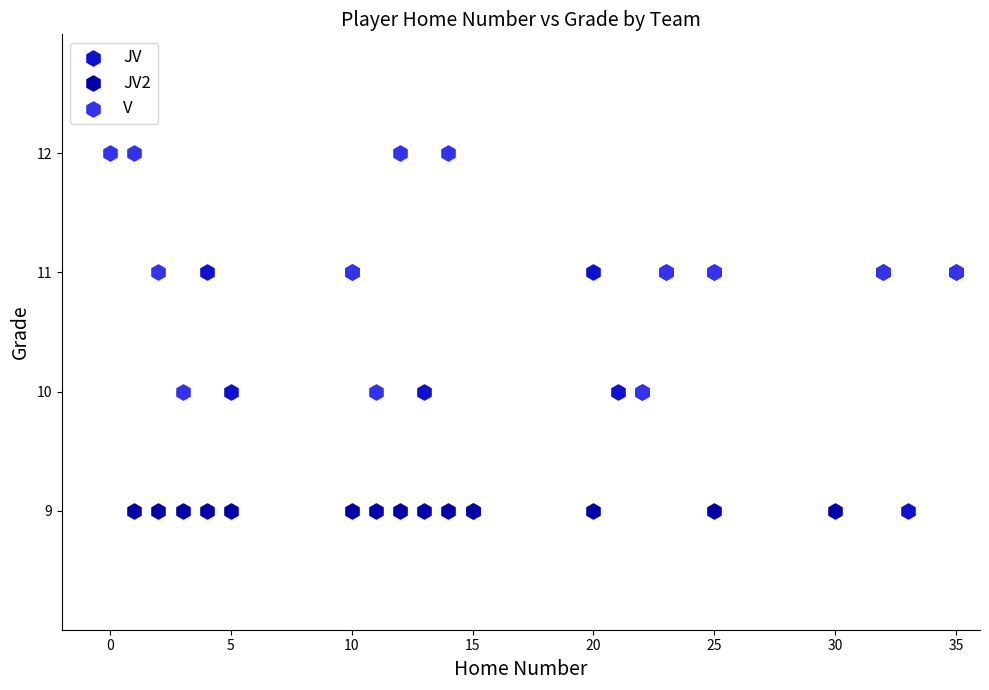

Which series reaches the maximum Y coordinate?

V